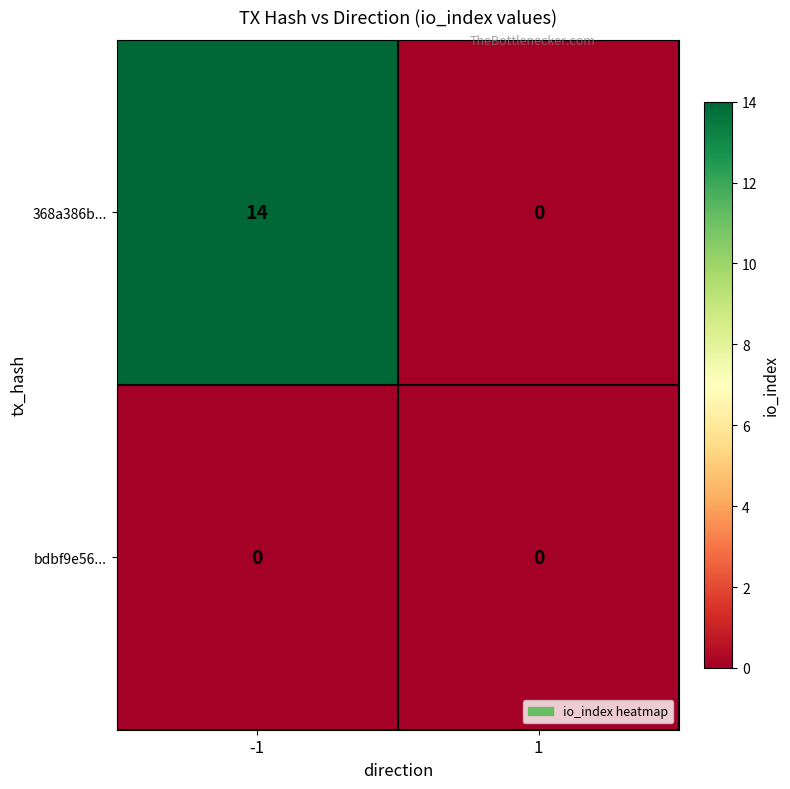

Count the number of categories in the chart.

2